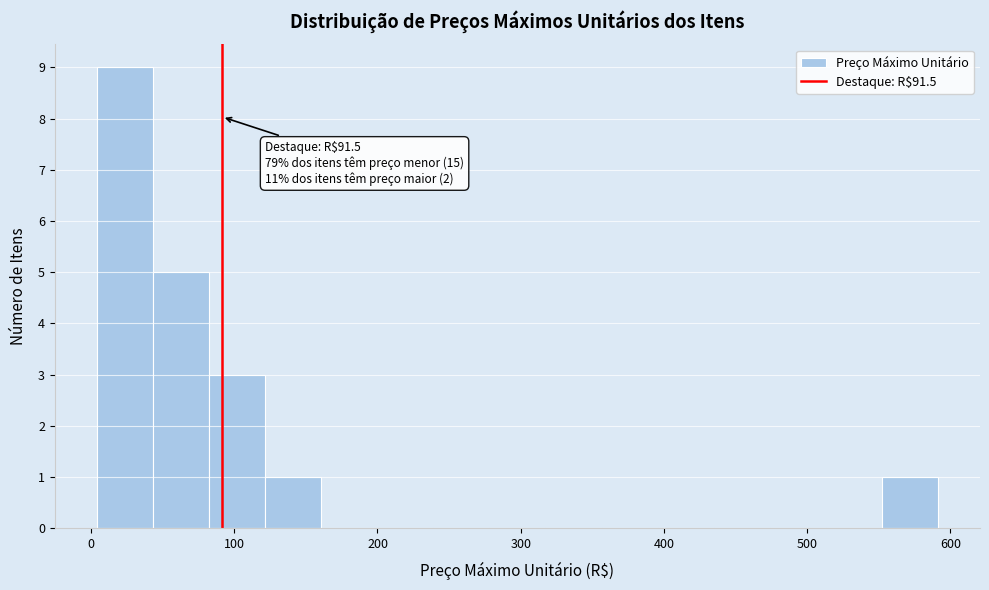

Around what value on the x-axis is the tallest bar? Give the approximate position of its centre, as read against the axis.

20